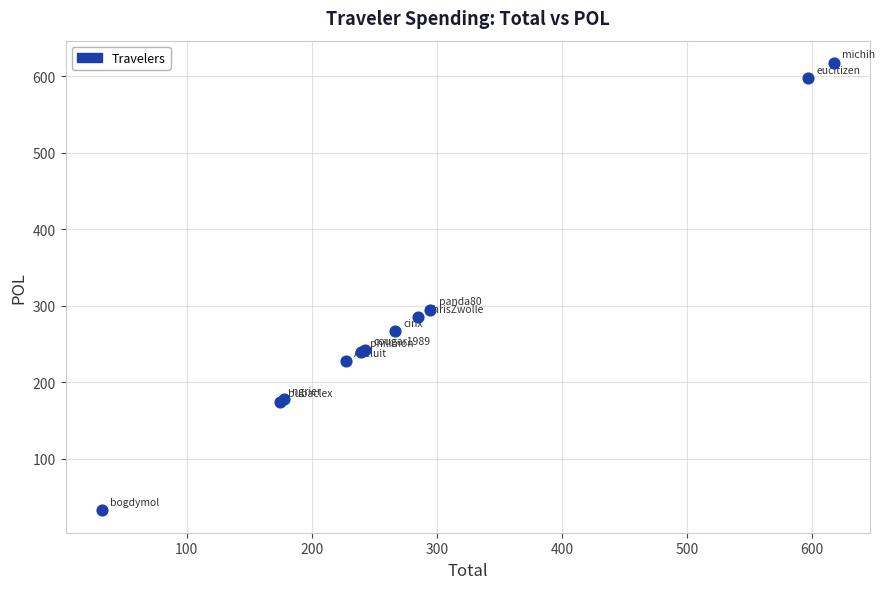

What Y value in the scatter plot is closest to 324?

294.7